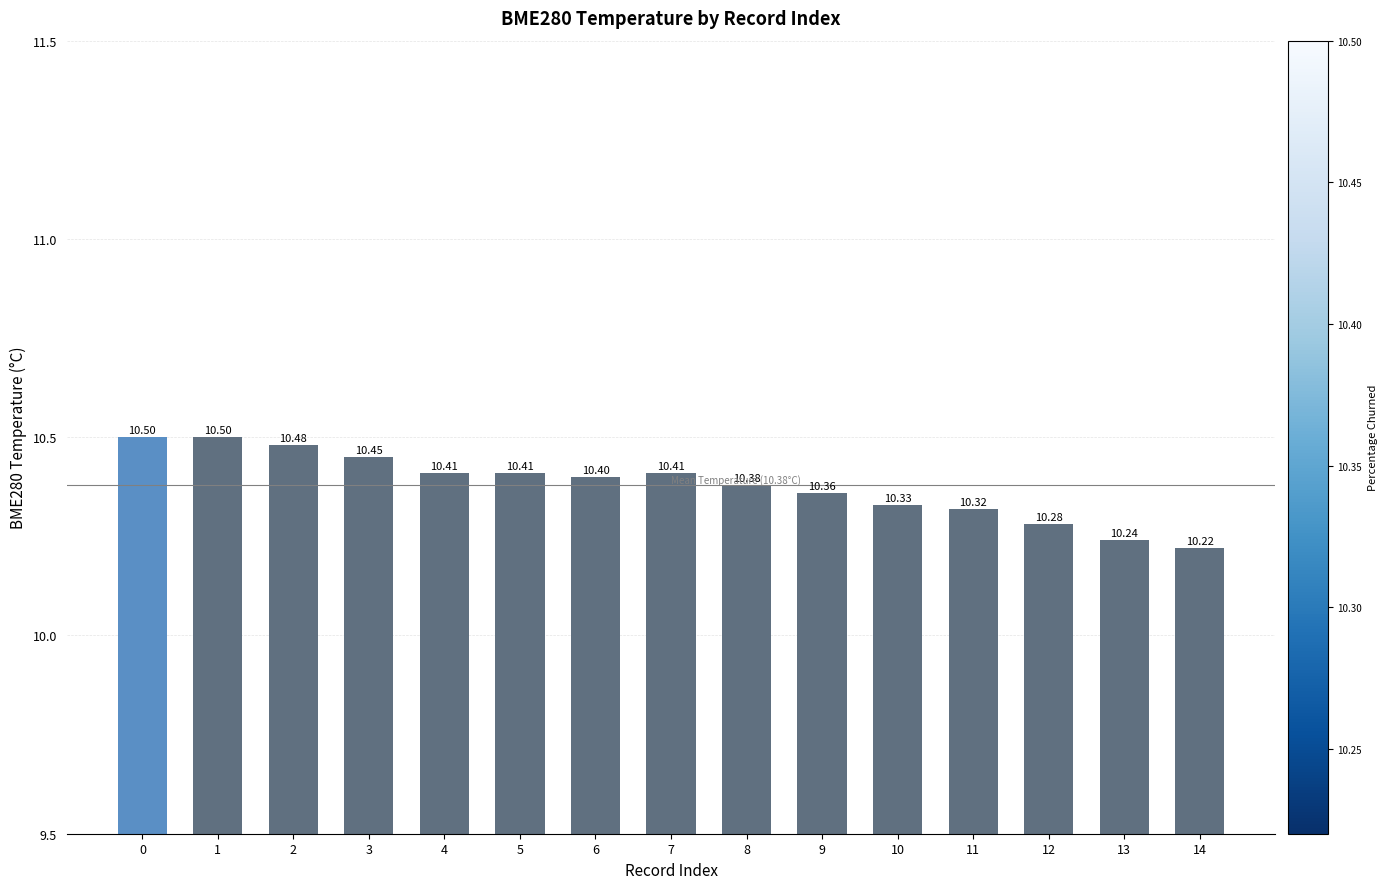

True or false: the data shows 10.4 at 8.

True